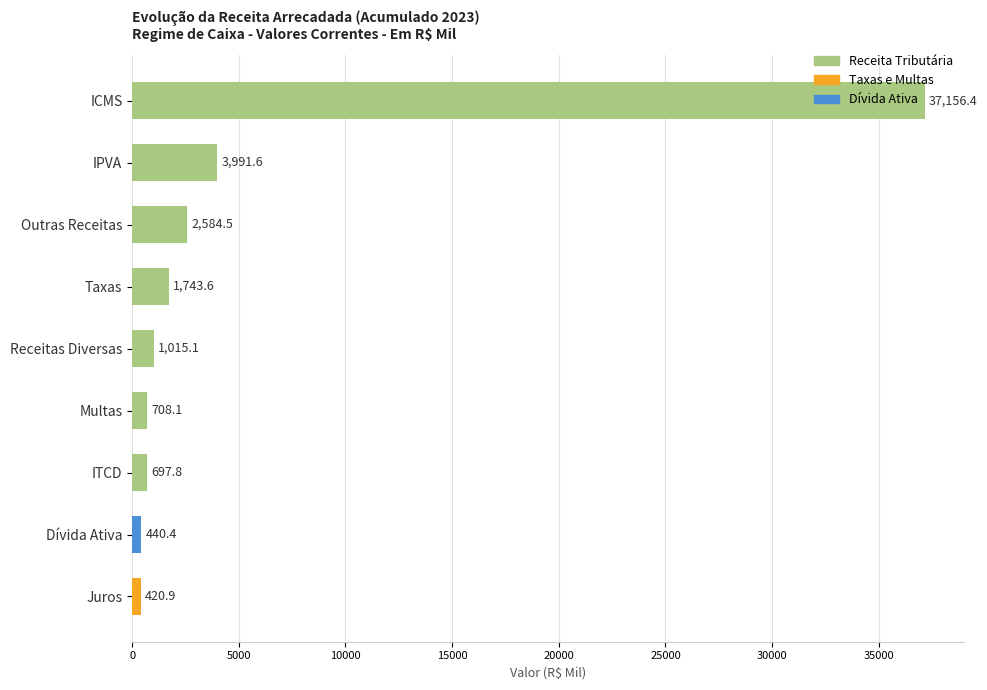

What is the label of the 7th bar from the top?

ITCD